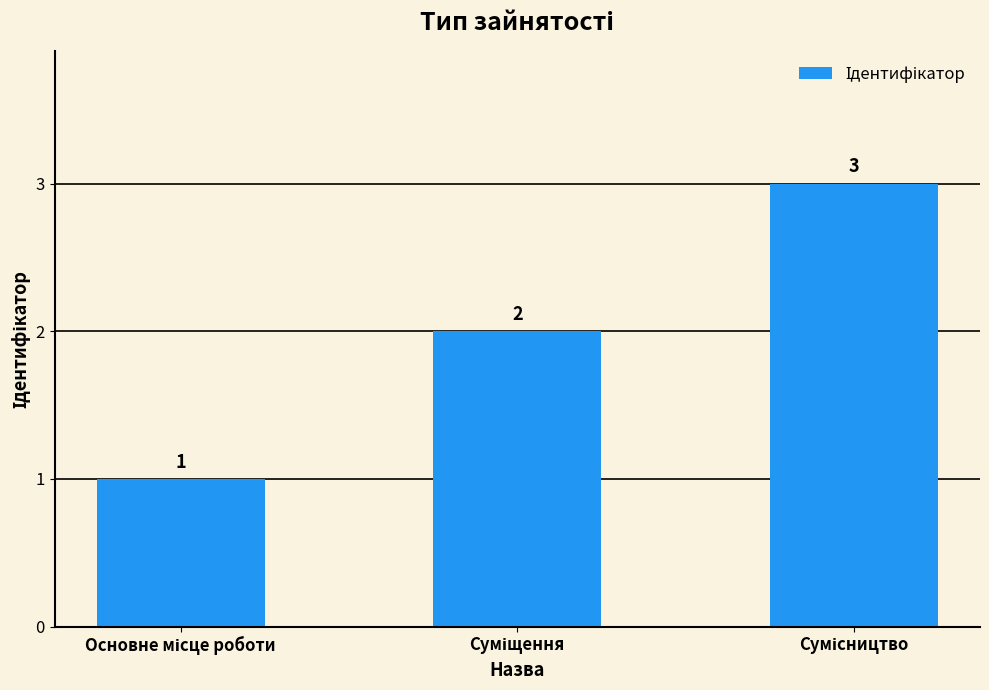

Count the values in the range 1 to 3.

3